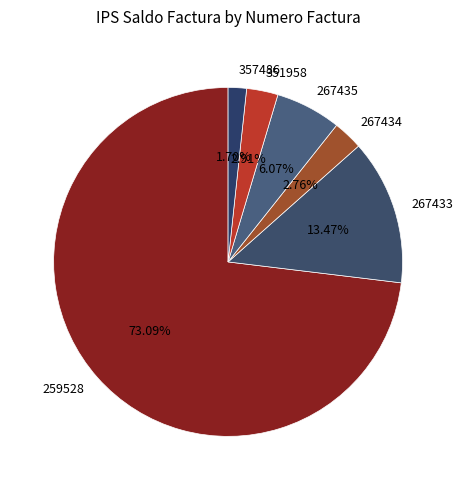

Which slice is the smallest?

357486